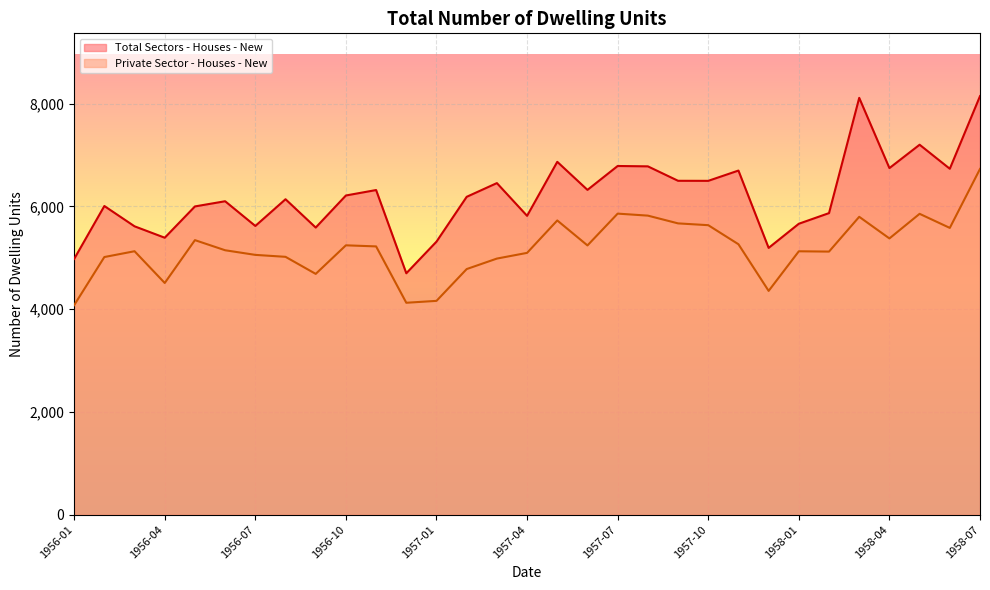

What is the total value across all series at 1956-09?

10274